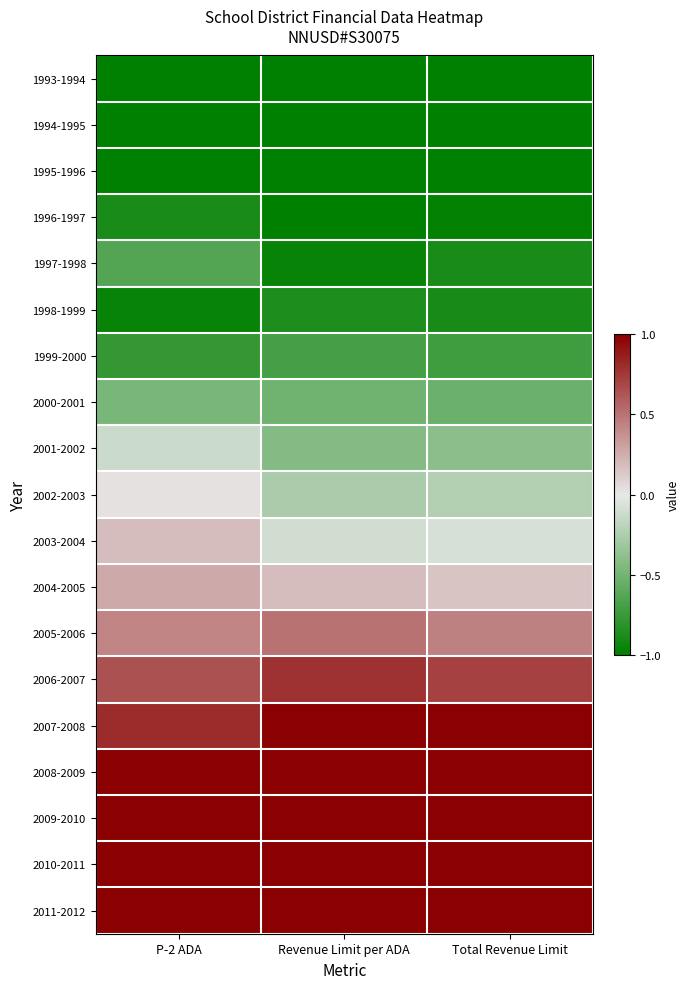

What is the spread (max minus min) of values at Total Revenue Limit?

2.0